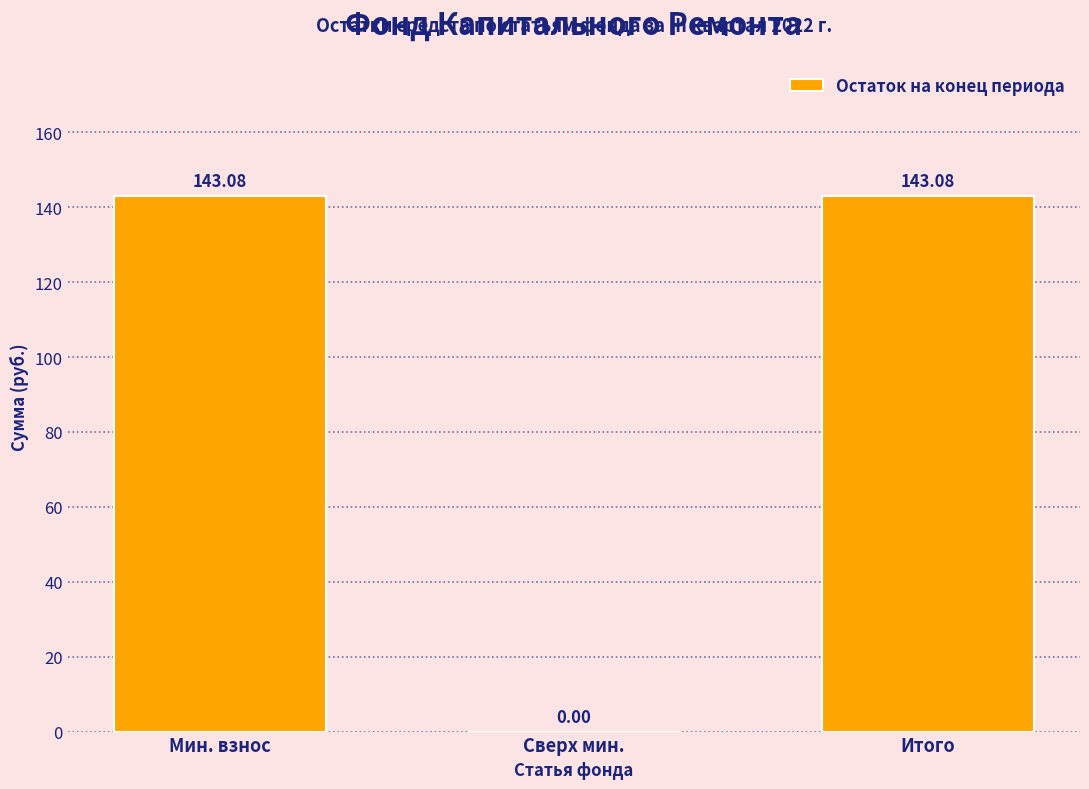

Where does the data first go above 143?

Мин. взнос